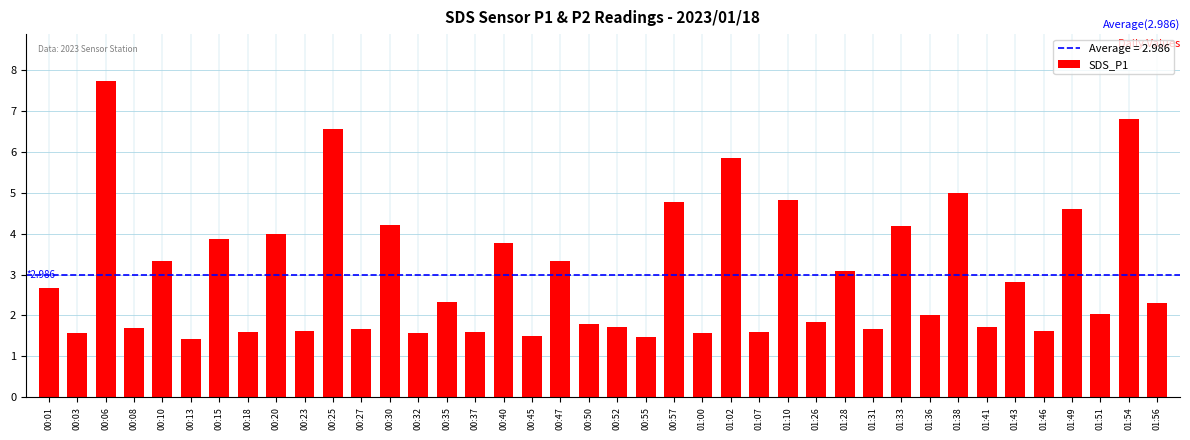

What is the difference between the maximum and minimum values?

6.3